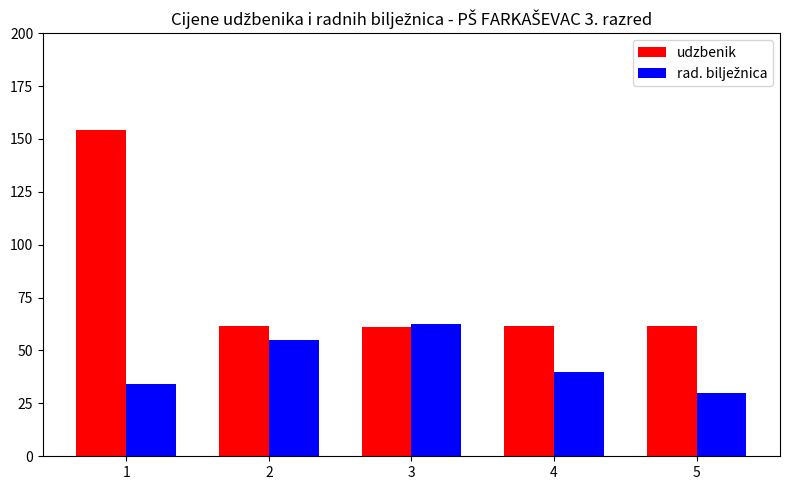

What is the total value across all series at 3?

123.4